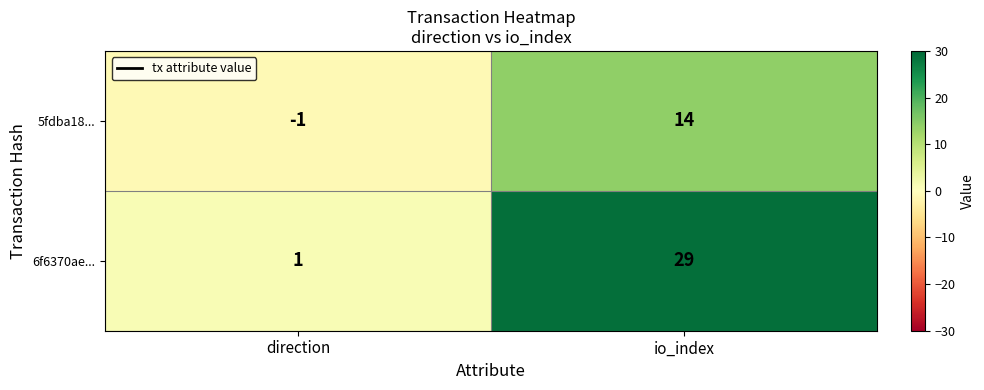

Reading left to right, extract all data points from this chart.

5fdba18...: direction=-1	io_index=14
6f6370ae...: direction=1	io_index=29